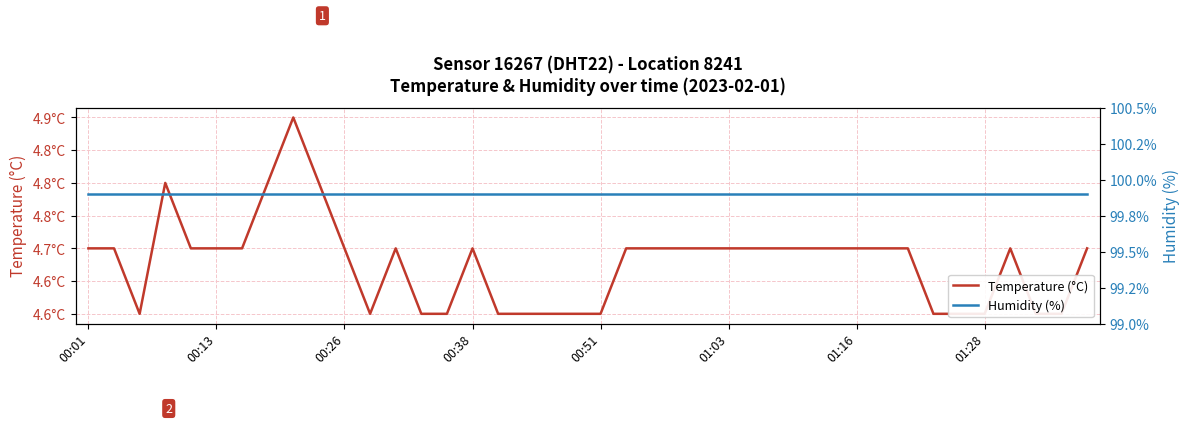

At which category is the sum across all series the highest?

8